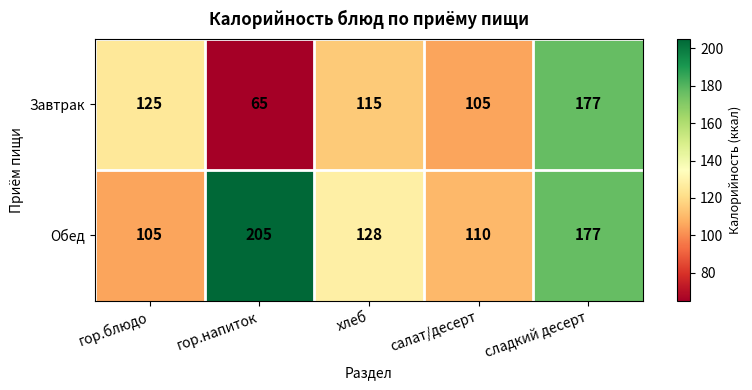

List the series in order of their overall mean, highest first.

Обед, Завтрак